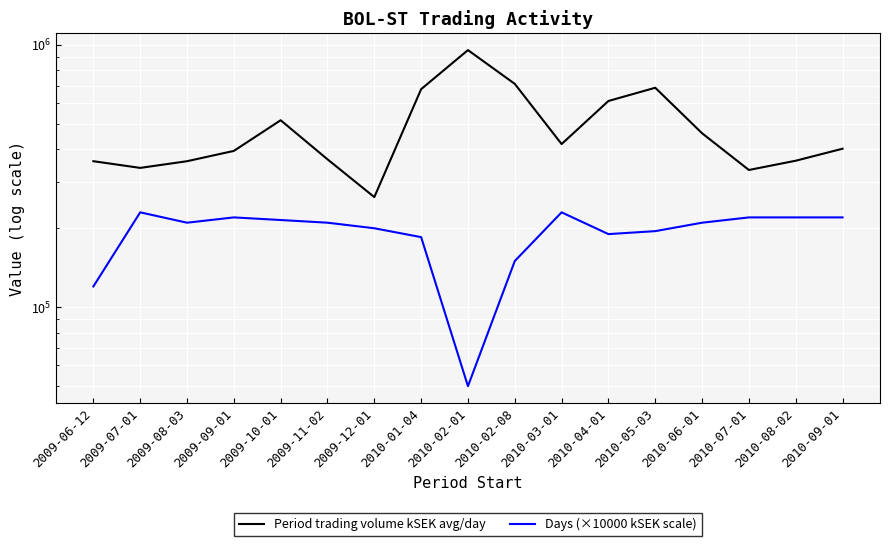

True or false: Period trading volume kSEK avg/day and Days (×10000 kSEK scale) intersect in this chart.

False